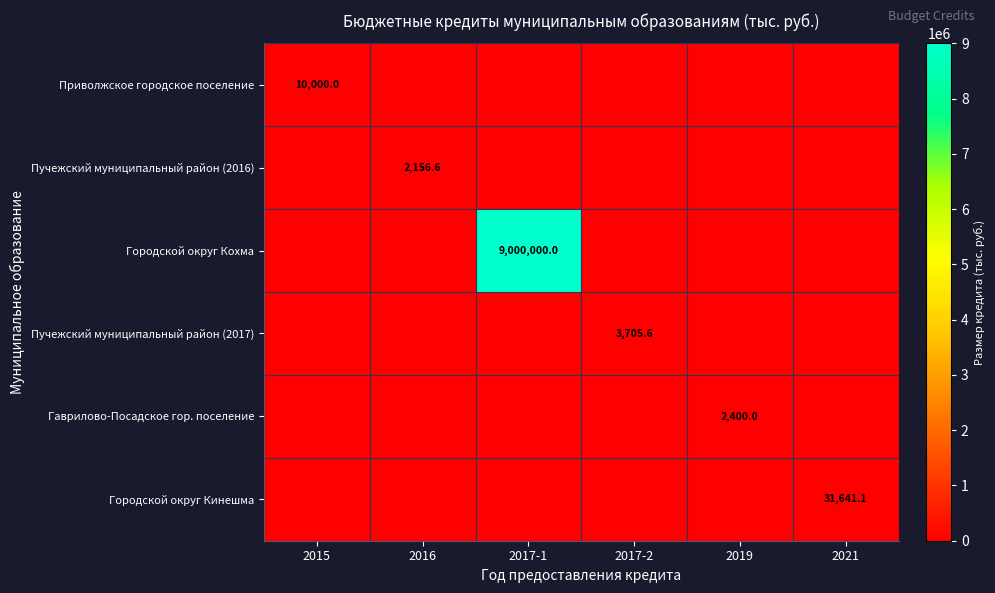

At which category does the chart reach its peak across all series?

2017-1